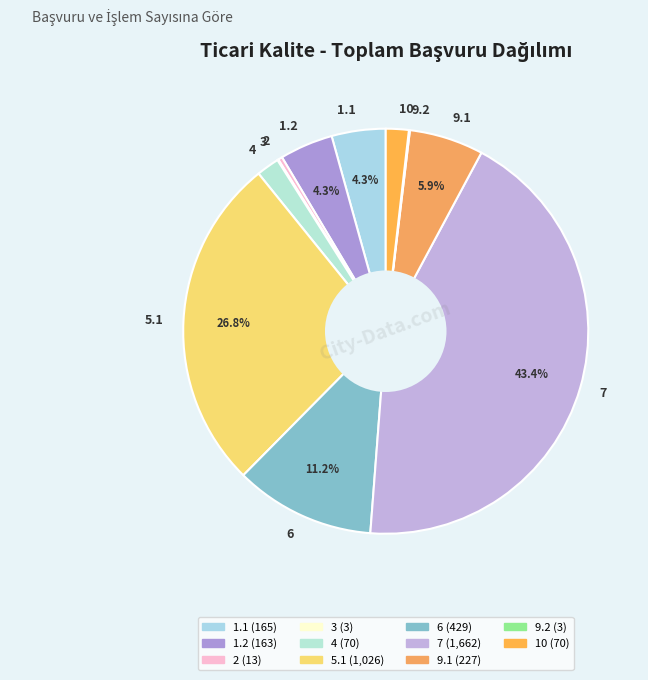

The 9.1 slice represents 6% of the pie. True or false?

True